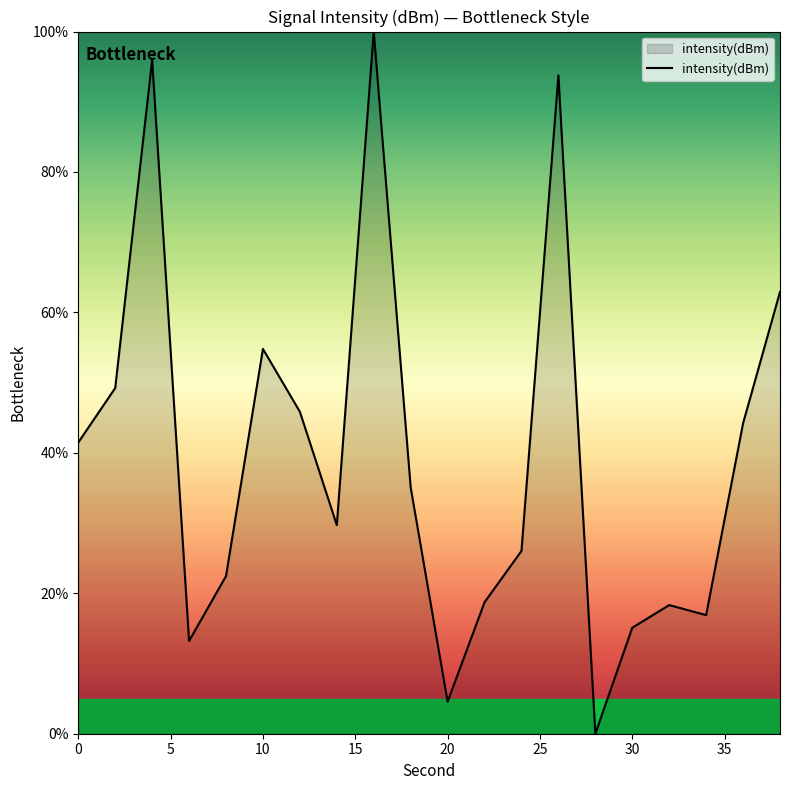

What is the maximum value shown in the chart?

100.0